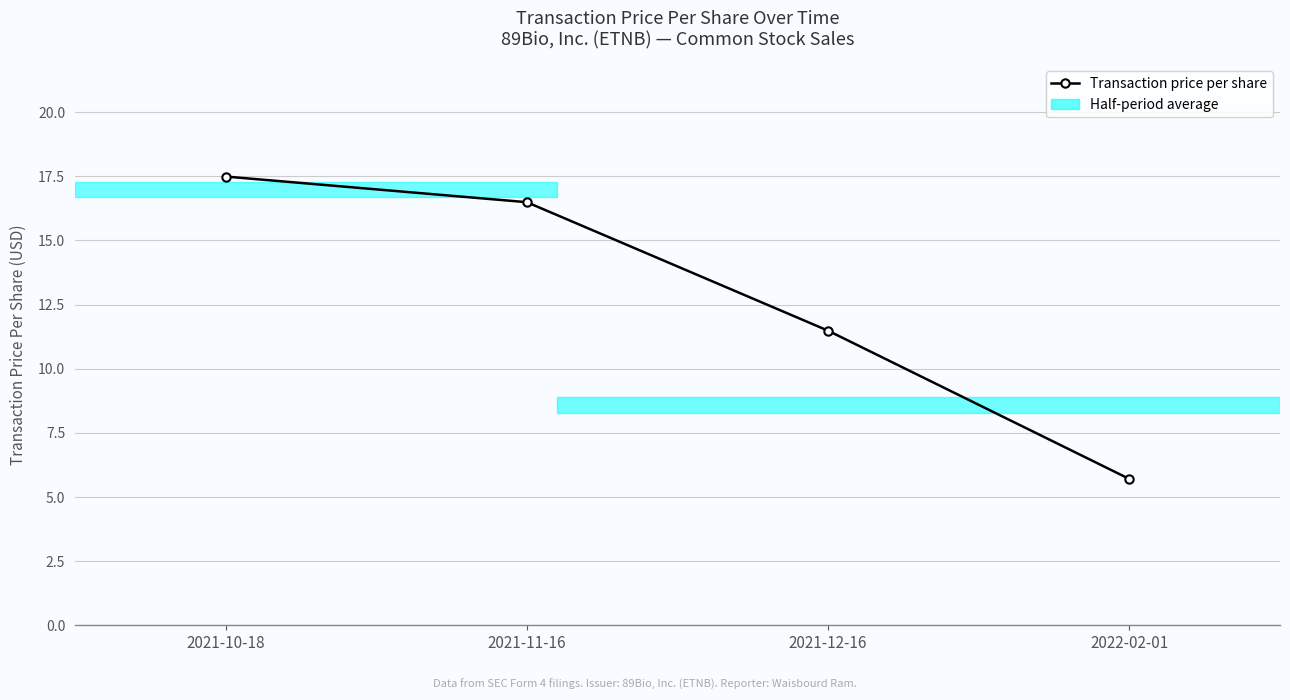

What is the sum of the values at 2021-12-16 and 2021-11-16?

28.0